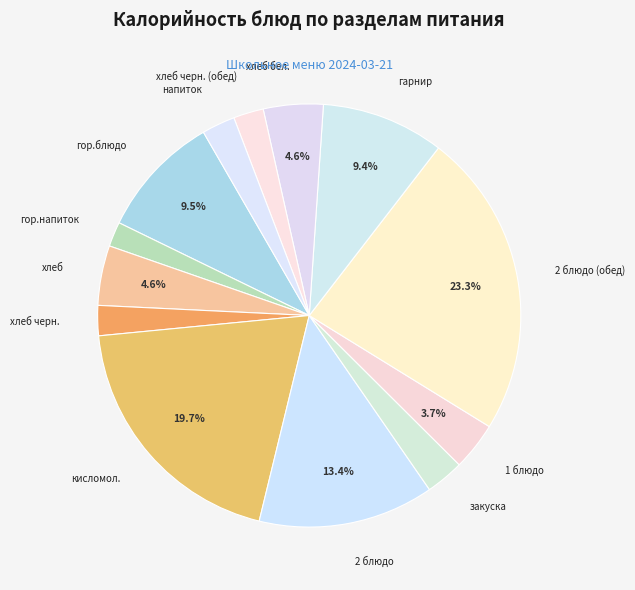

How many segments does this pie chart have?

13